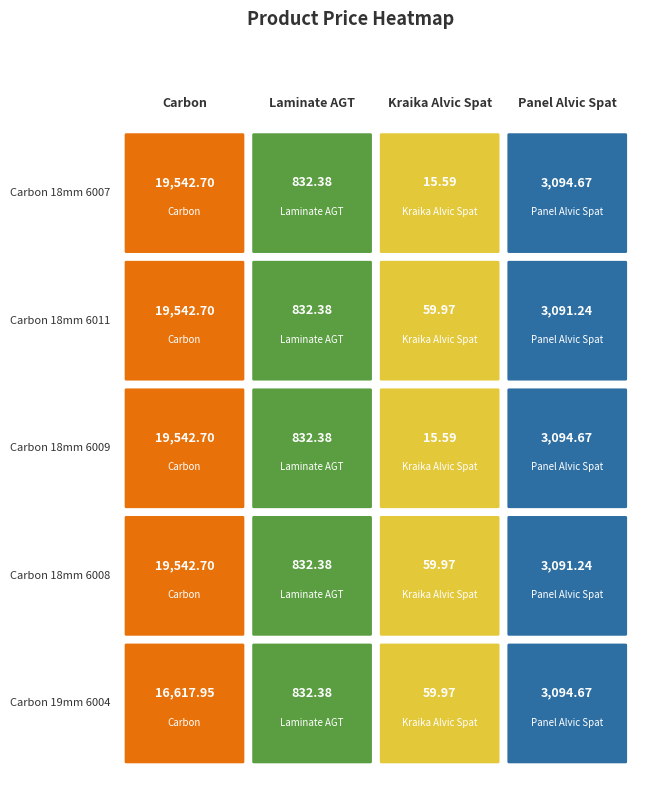

Which series has the widest spread of values?

Carbon